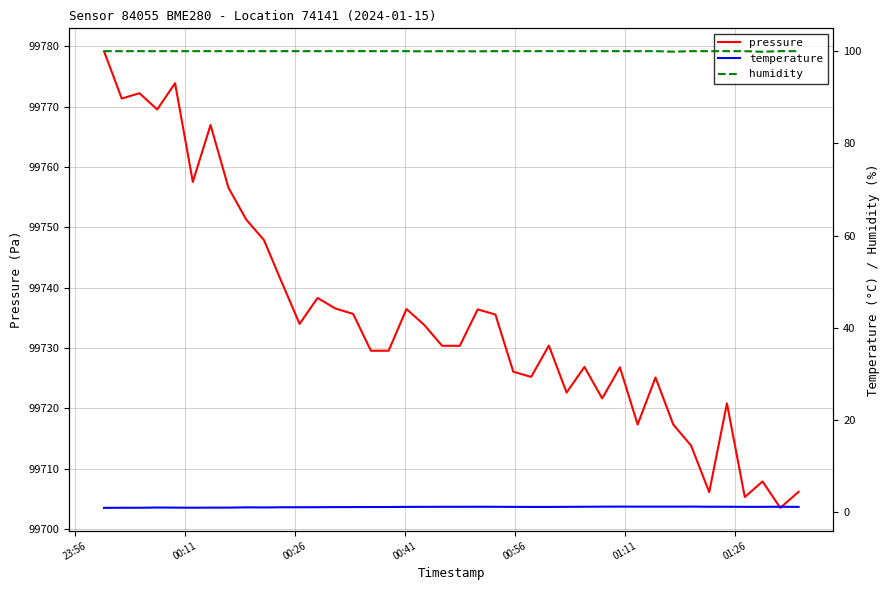

What is the maximum value shown in the chart?

99779.2